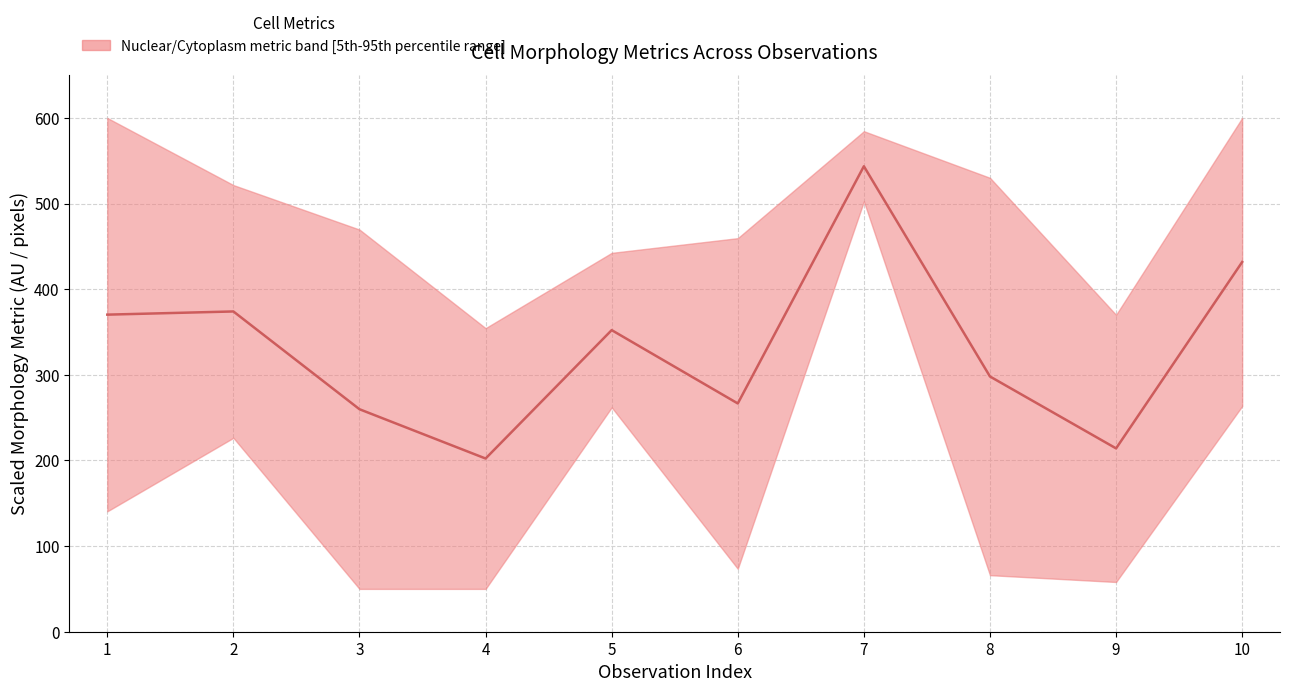

What is the ratio of the value at 2 to the value at 8?

1.3